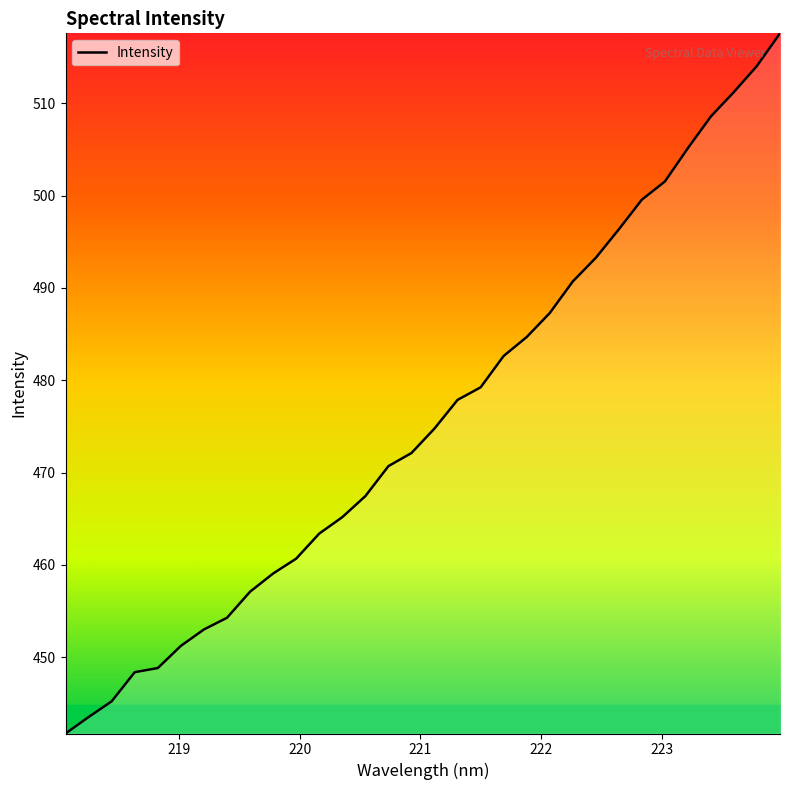

What is the difference between the maximum and minimum values?

75.8